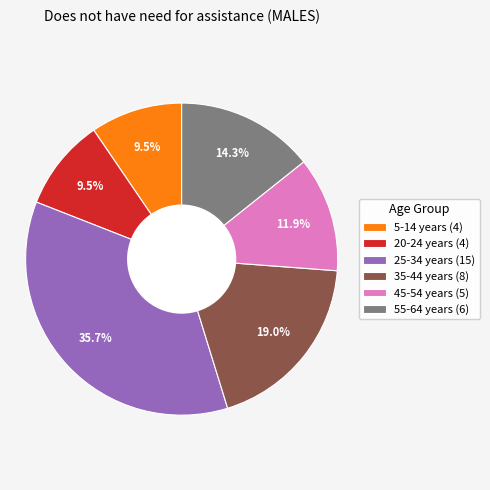

Approximately how many times larger is the value at 20-24 years (4) compared to 25-34 years (15)?

0.3